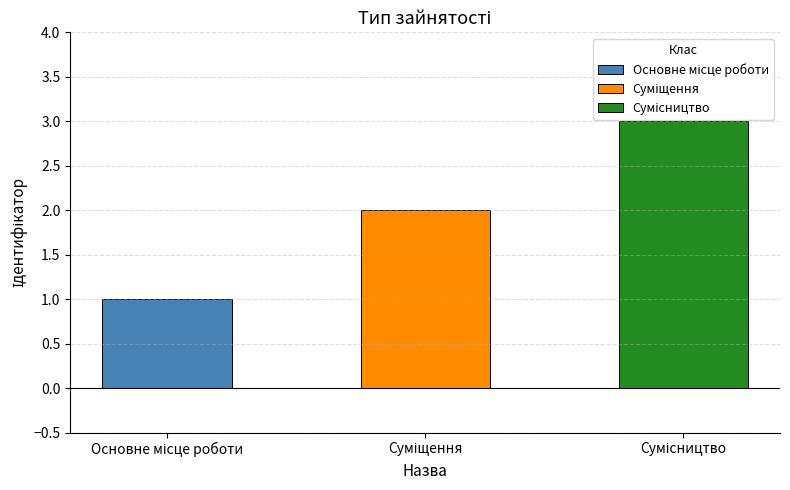

What value does the data have at Сумісництво?

3